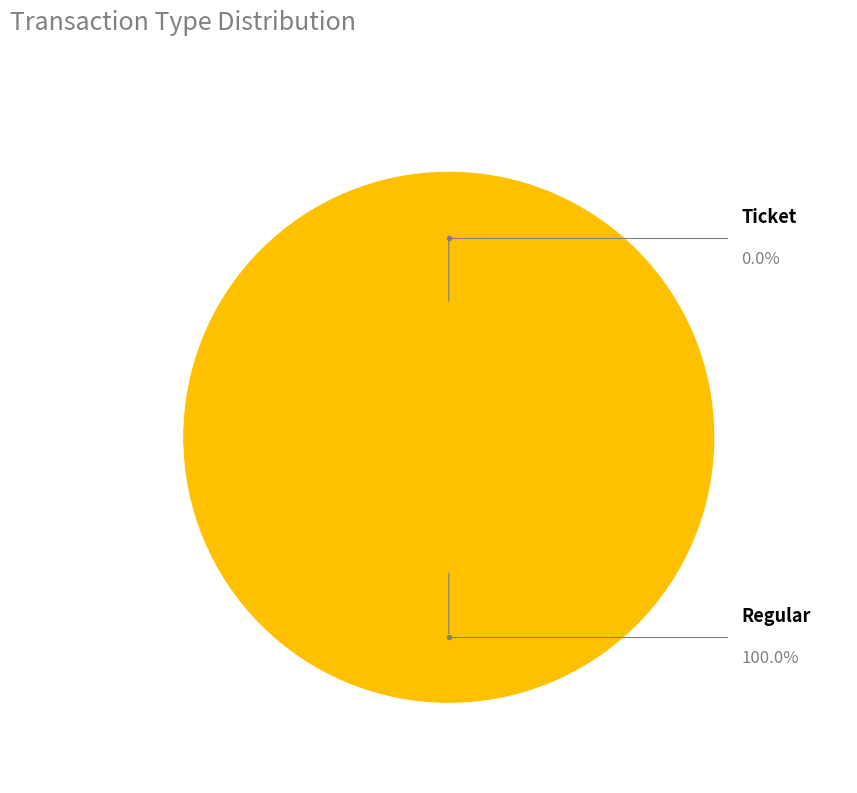

To the nearest percent, what is the difference between the Regular and Ticket slice percentages?

100%